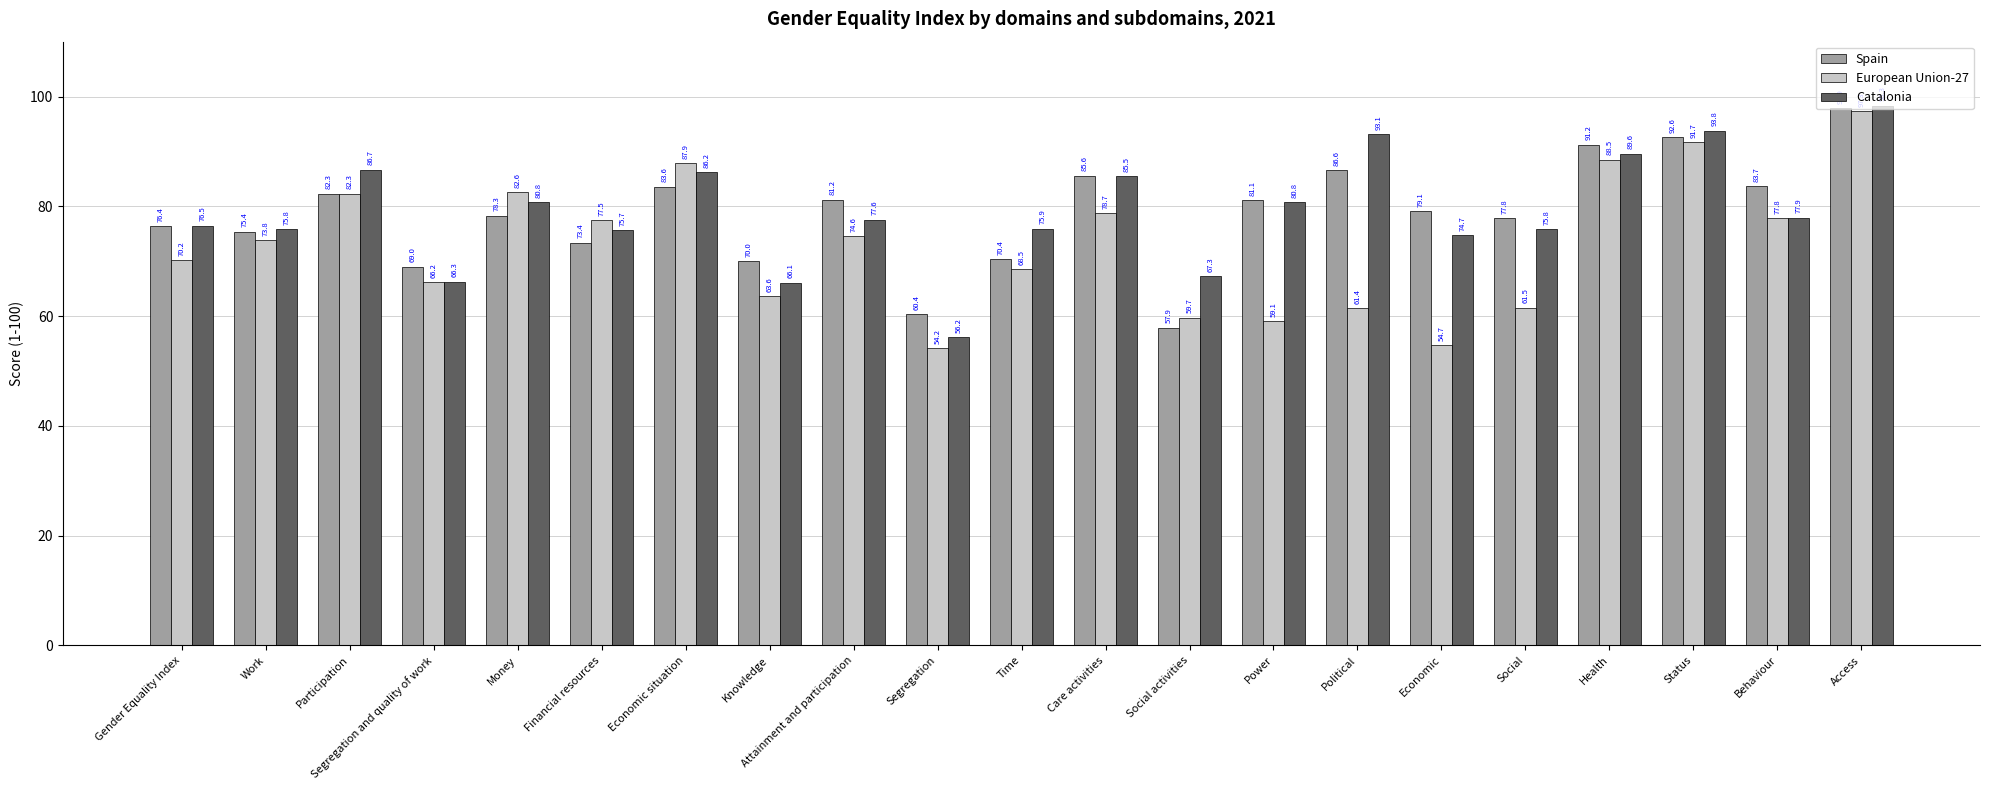

At which category does the chart reach its peak across all series?

Access